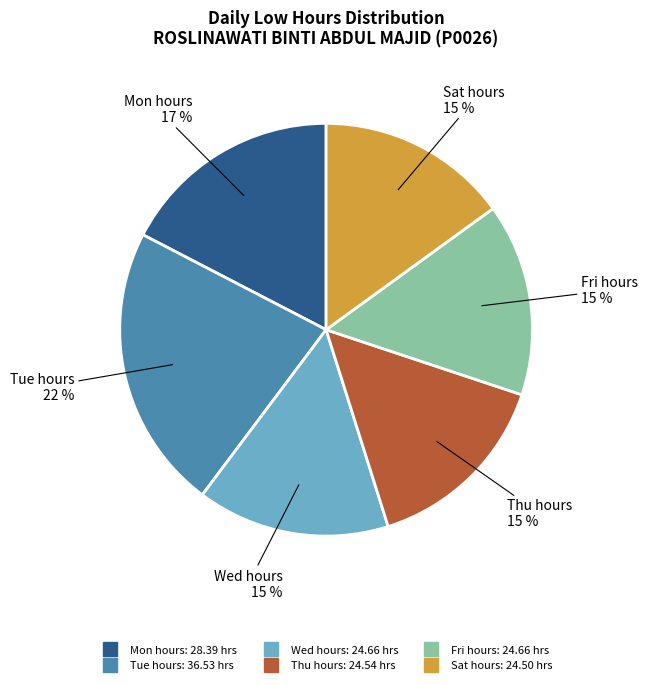

Is there any slice that represents more than half of the pie?

No